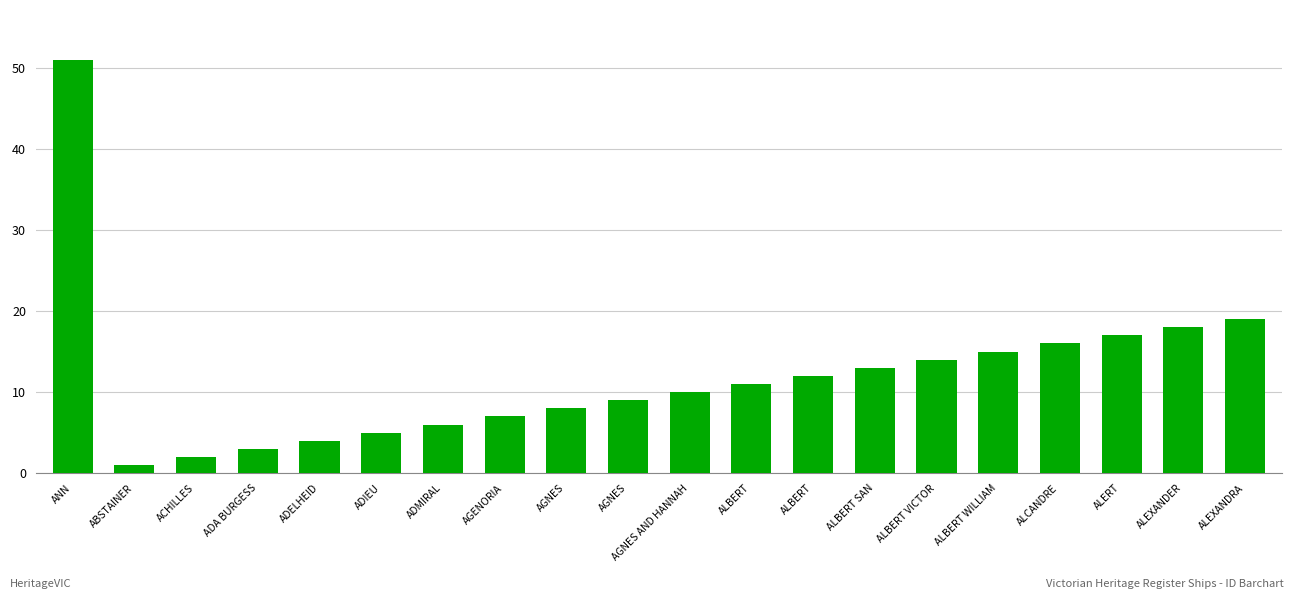

How many data points does each series have?

20